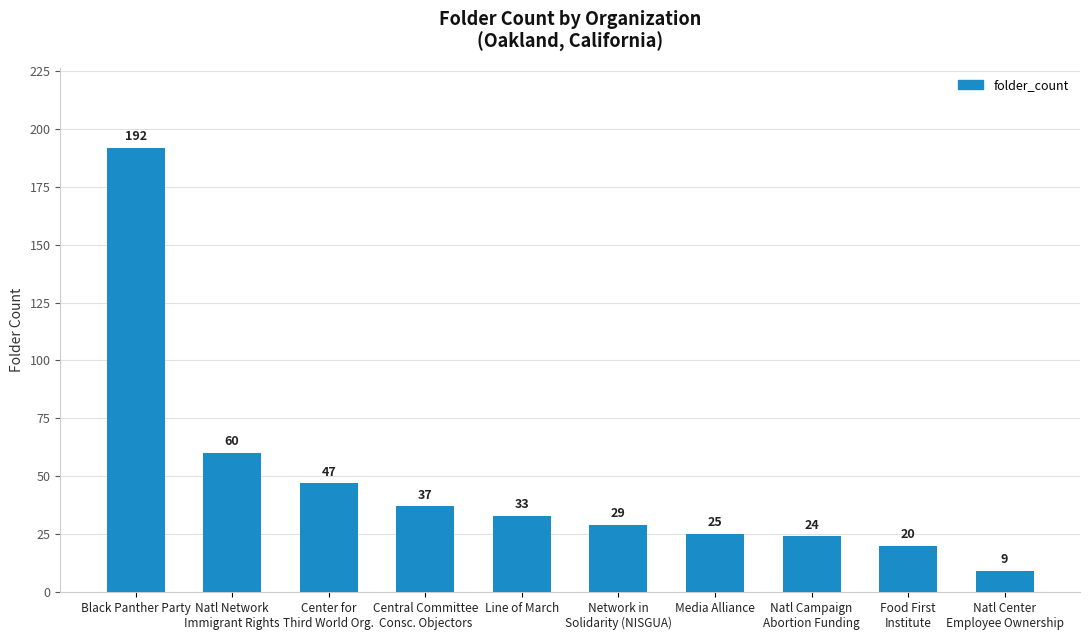

What is the label of the 3rd bar from the left?

Center for
Third World Org.